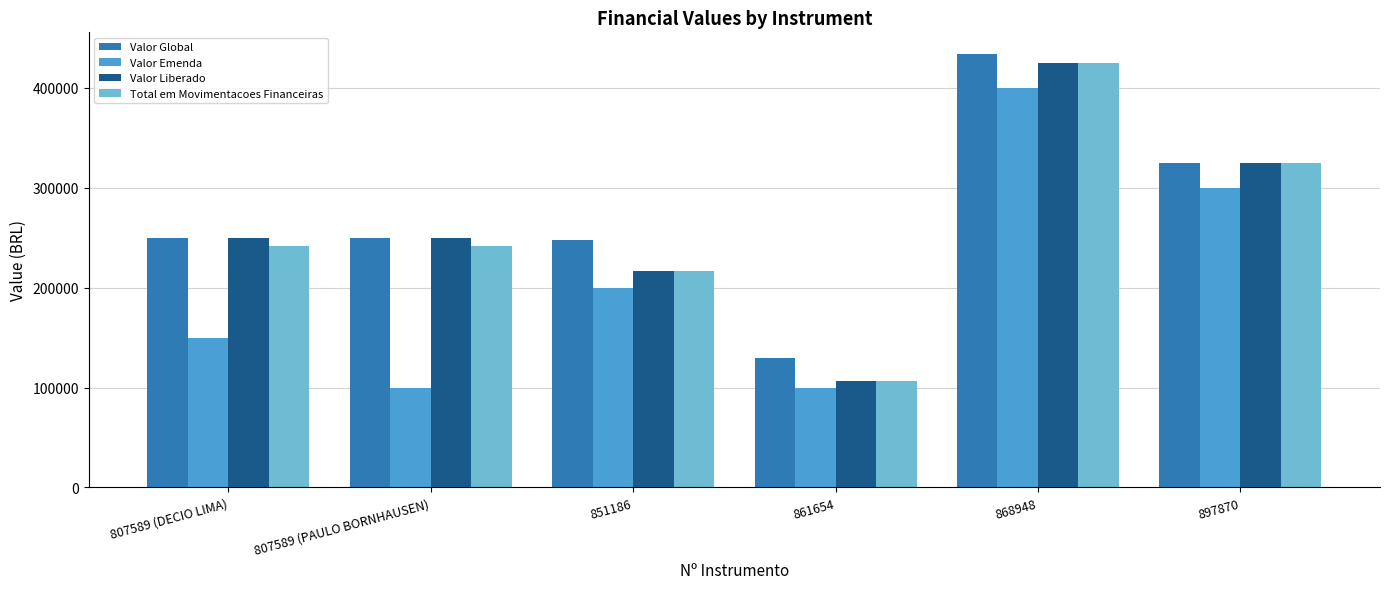

What is the difference between the highest and lowest values at 861654?

30000.0